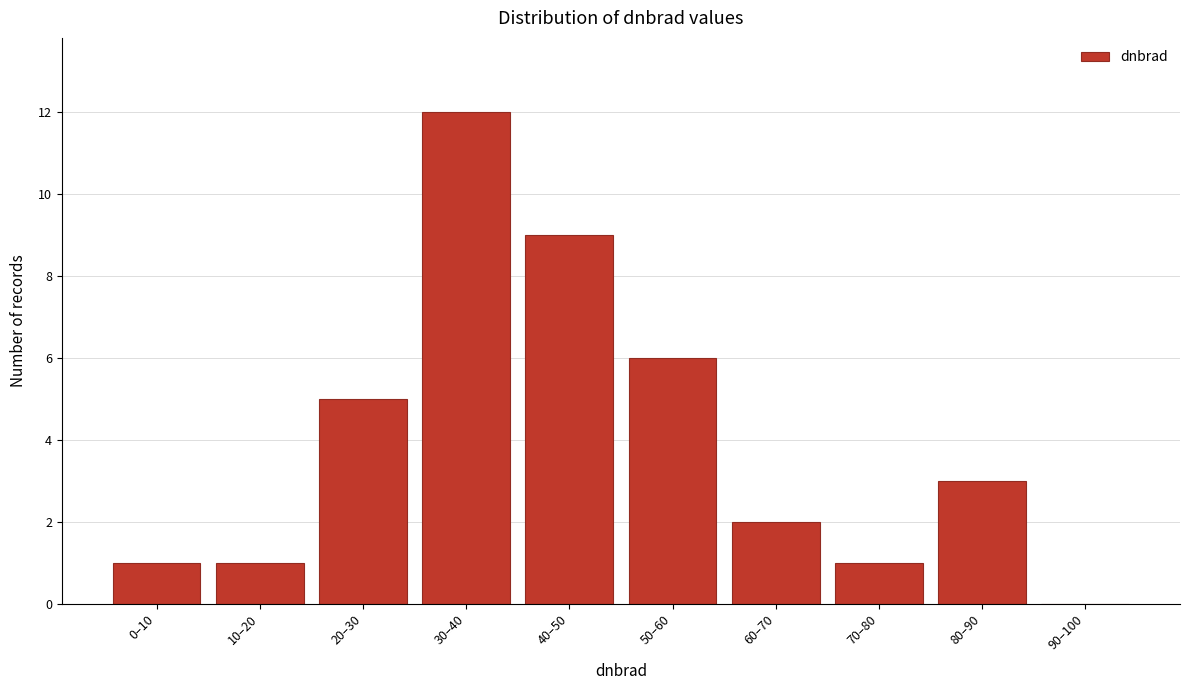

Reading left to right, what are all the values shown in this chart?

0–10=1	10–20=1	20–30=5	30–40=12	40–50=9	50–60=6	60–70=2	70–80=1	80–90=3	90–100=0